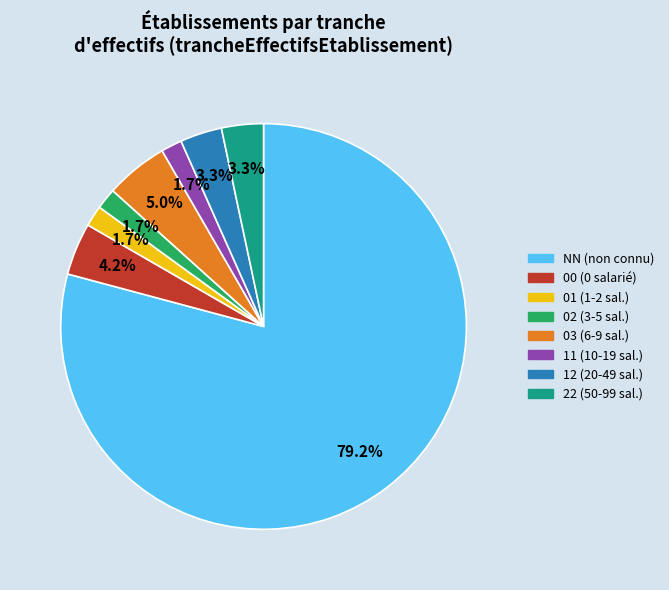

Does 01 (1-2 sal.) account for over 50% of the chart?

No